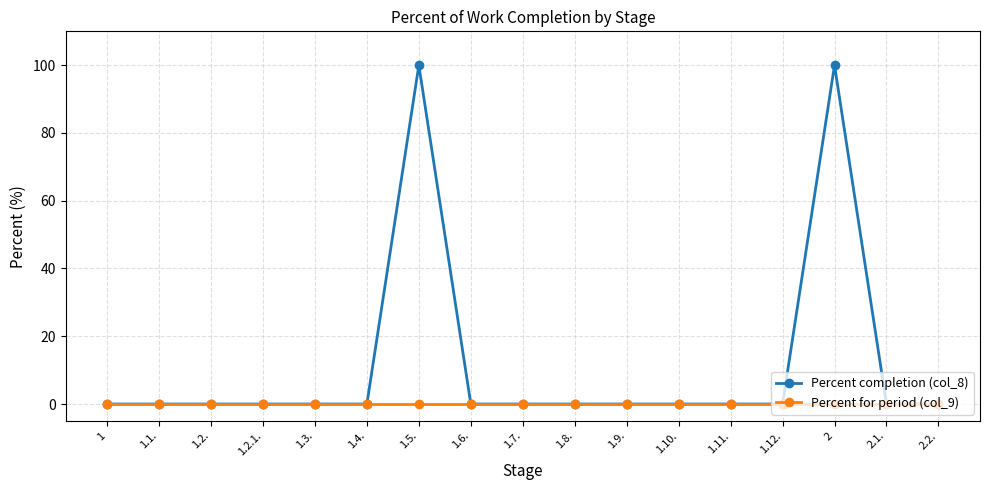

The value of Percent for period (col_9) at 2.2. is 0. True or false?

True